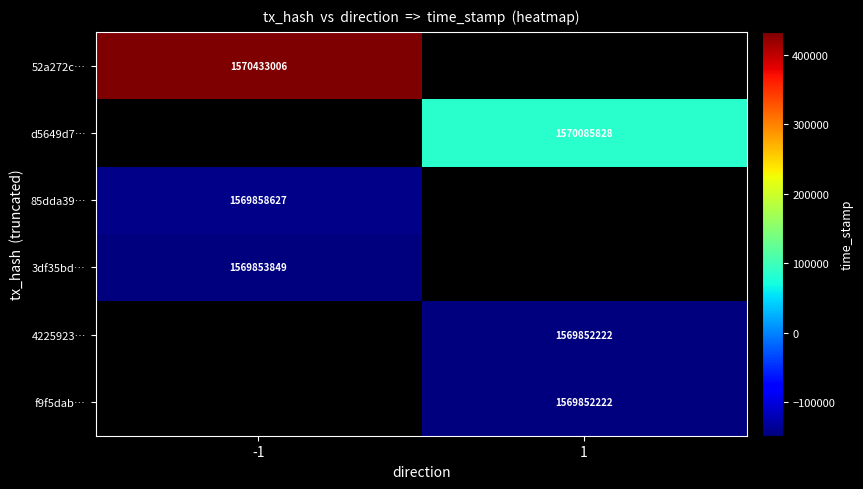

Is it true that 85dda39… equals 871457922 at -1?

False